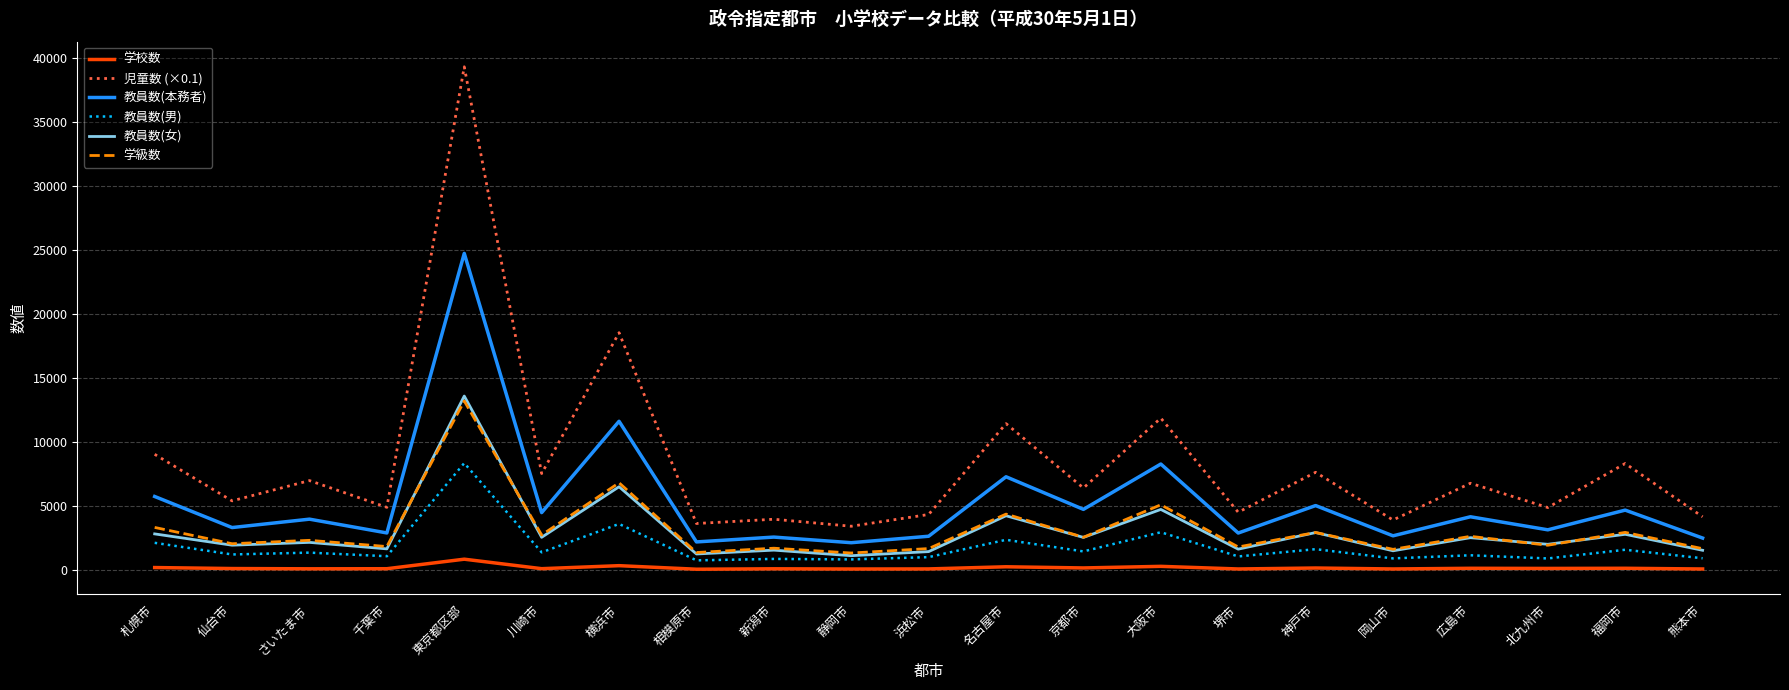

Which series has the widest spread of values?

児童数 (×0.1)